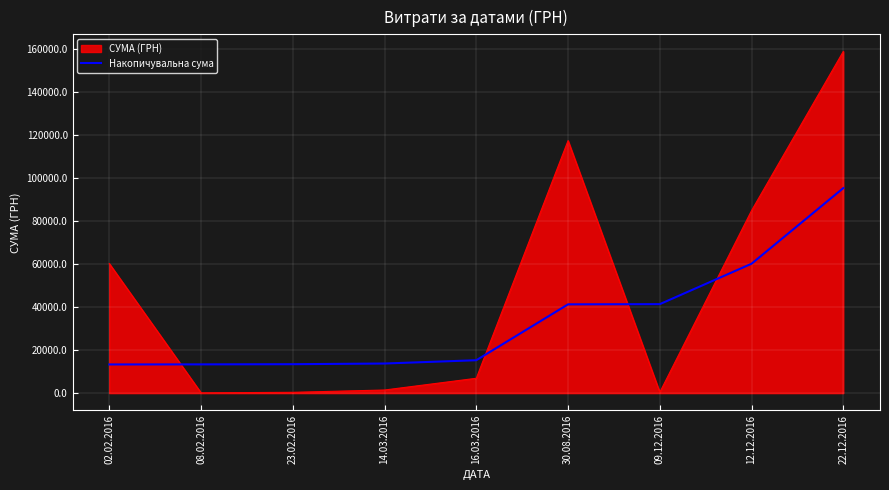

Where is СУМА (ГРН) nearest to the value 79615?

12.12.2016